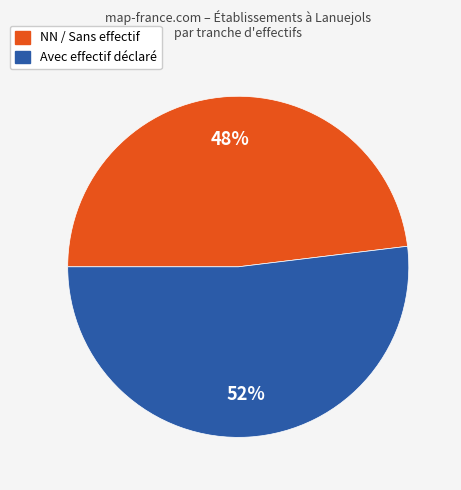

Count the number of slices in the pie.

2